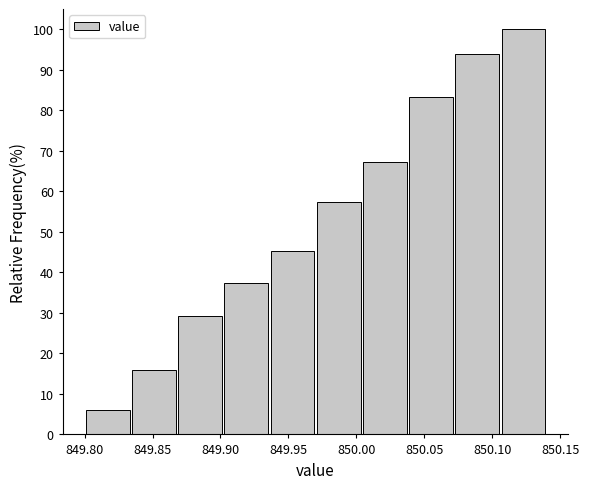

Over which range of the x-axis is the bar tallest?

850.106 to 850.140